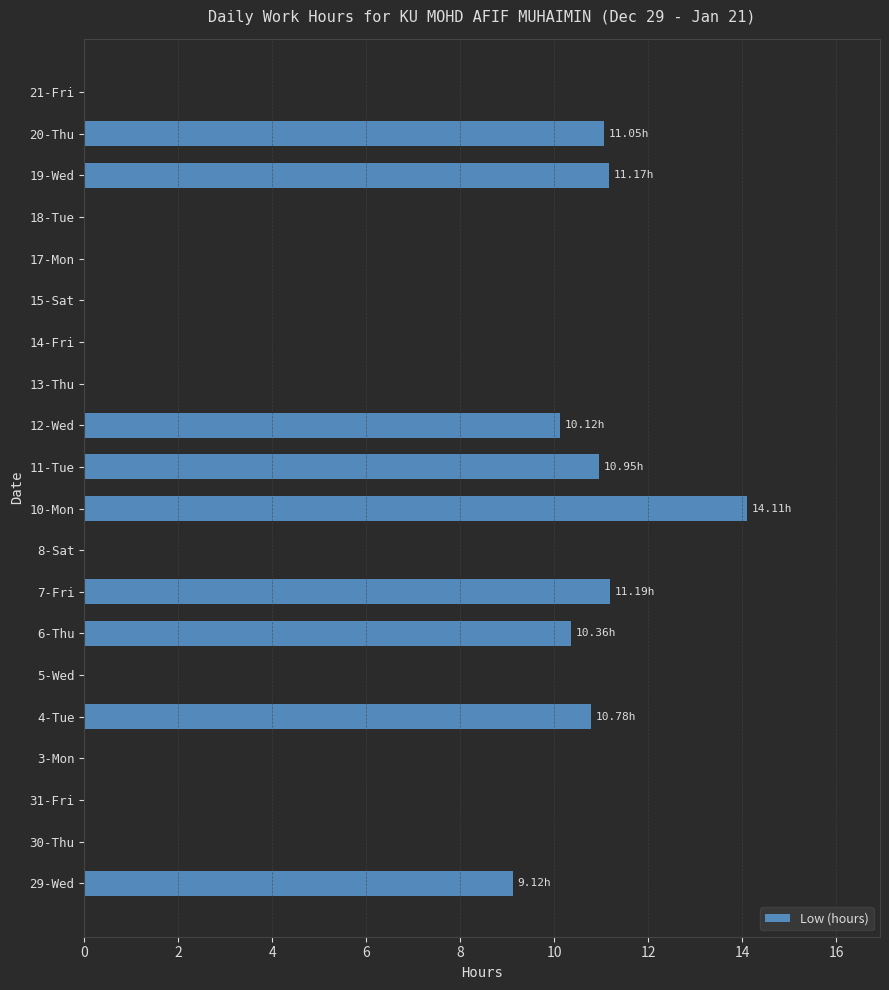

Are the bars horizontal?

Yes